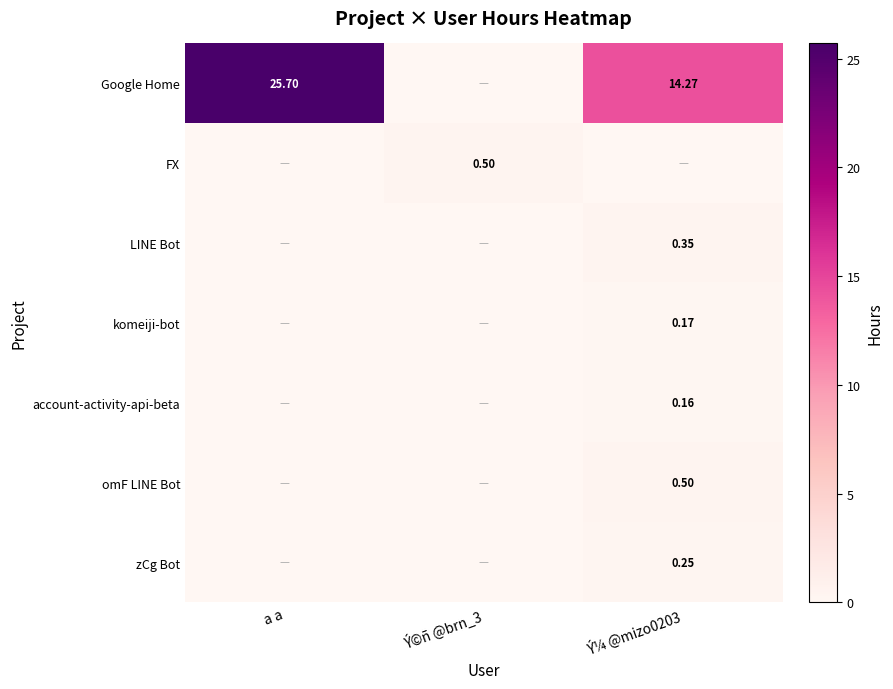

At how many categories does at least one series exceed 16?

1